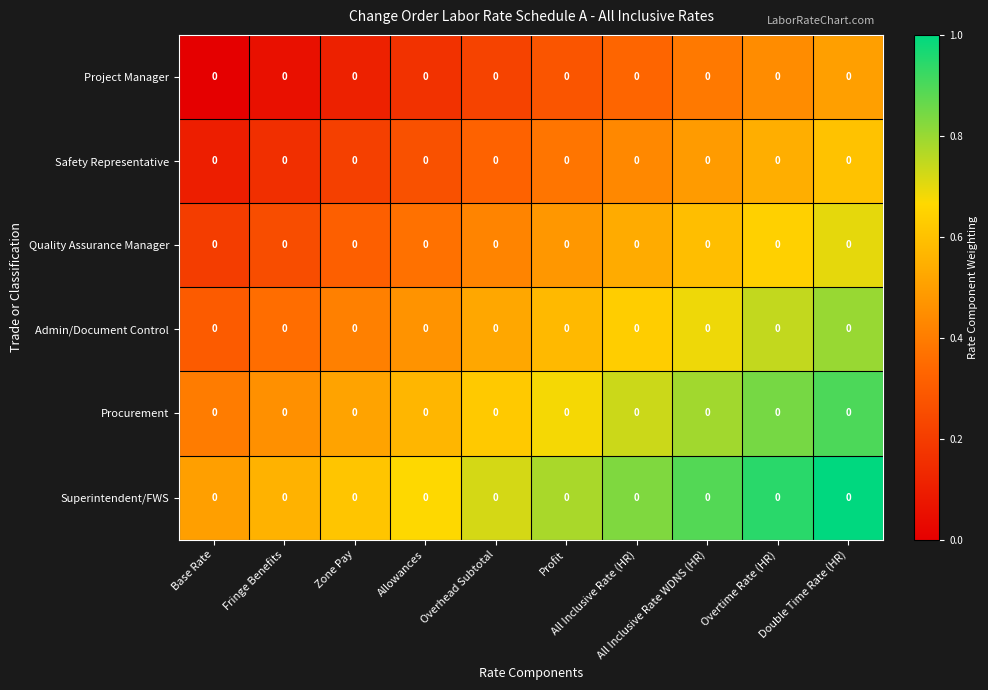

At which label does Admin/Document Control reach its peak?

Double Time Rate (HR)